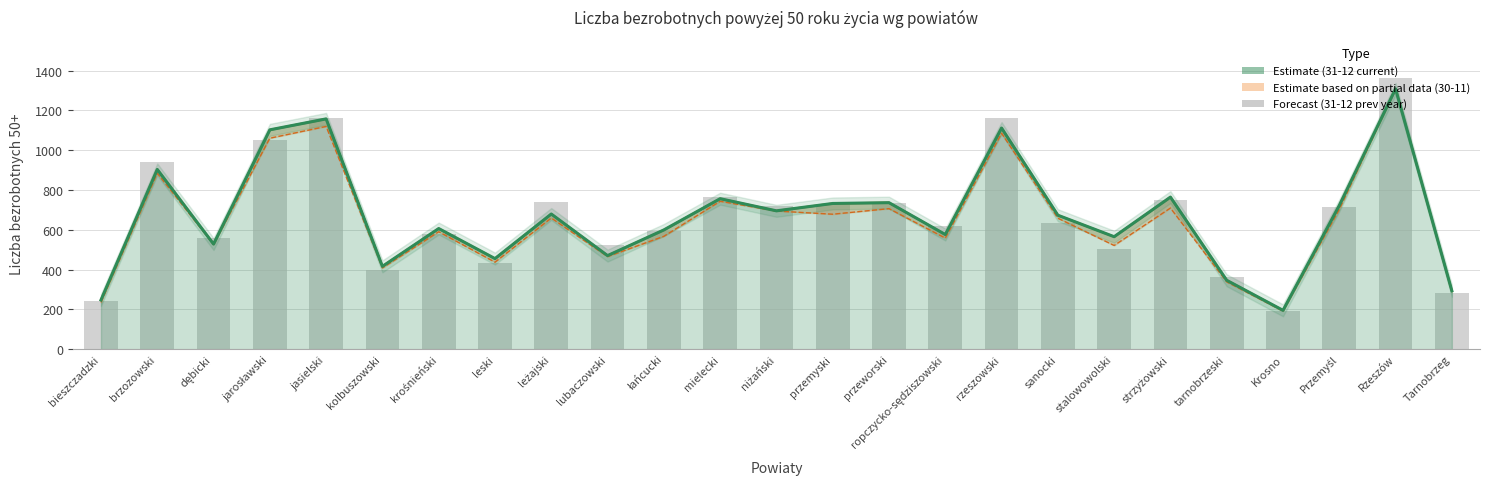

Reading right to left, list all the values displayed in this chart.

liczba bezrobotnych 50+ stan na 31-12 (current): Tarnobrzeg=293	Rzeszów=1308	Przemyśl=722	Krosno=195	tarnobrzeski=346	strzyżowski=764	stalowowolski=565	sanocki=673	rzeszowski=1111	ropczycko-sędziszowski=576	przeworski=736	przemyski=732	niżański=695	mielecki=756	łańcucki=599	lubaczowski=470	leżajski=679	leski=455	krośnieński=606	kolbuszowski=416	jasielski=1157	jarosławski=1102	dębicki=528	brzozowski=903	bieszczadzki=247
liczba bezrobotnych 50+ stan na 31-12 (prev year): Tarnobrzeg=282	Rzeszów=1364	Przemyśl=715	Krosno=190	tarnobrzeski=361	strzyżowski=750	stalowowolski=505	sanocki=634	rzeszowski=1159	ropczycko-sędziszowski=620	przeworski=733	przemyski=730	niżański=717	mielecki=765	łańcucki=596	lubaczowski=522	leżajski=739	leski=431	krośnieński=581	kolbuszowski=398	jasielski=1160	jarosławski=1051	dębicki=556	brzozowski=938	bieszczadzki=244